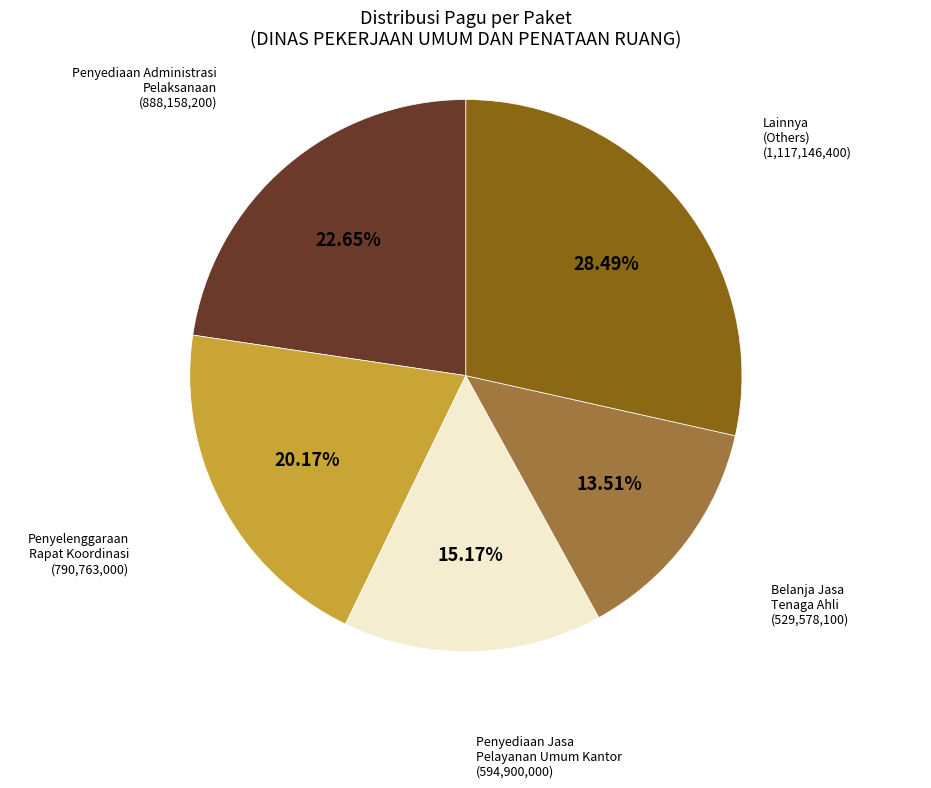

Combined, do Penyediaan Administrasi Pelaksanaan and Lainnya (Others) account for over 50%?

Yes